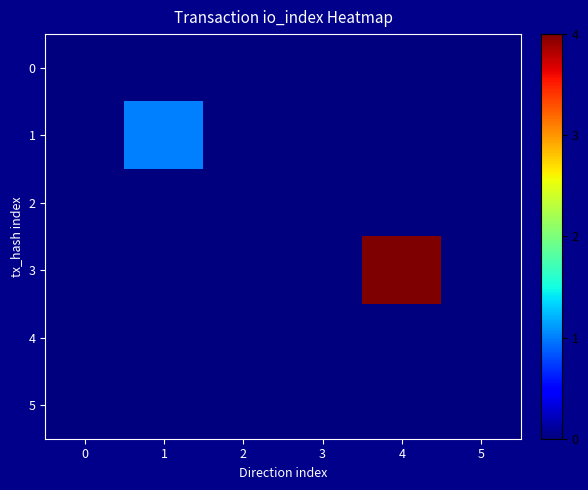

Reading right to left, transcribe all the data shown in this chart.

0: 5=0	4=0	3=0	2=0	1=0	0=0
1: 5=0	4=0	3=0	2=0	1=1	0=0
2: 5=0	4=0	3=0	2=0	1=0	0=0
3: 5=0	4=4	3=0	2=0	1=0	0=0
4: 5=0	4=0	3=0	2=0	1=0	0=0
5: 5=0	4=0	3=0	2=0	1=0	0=0